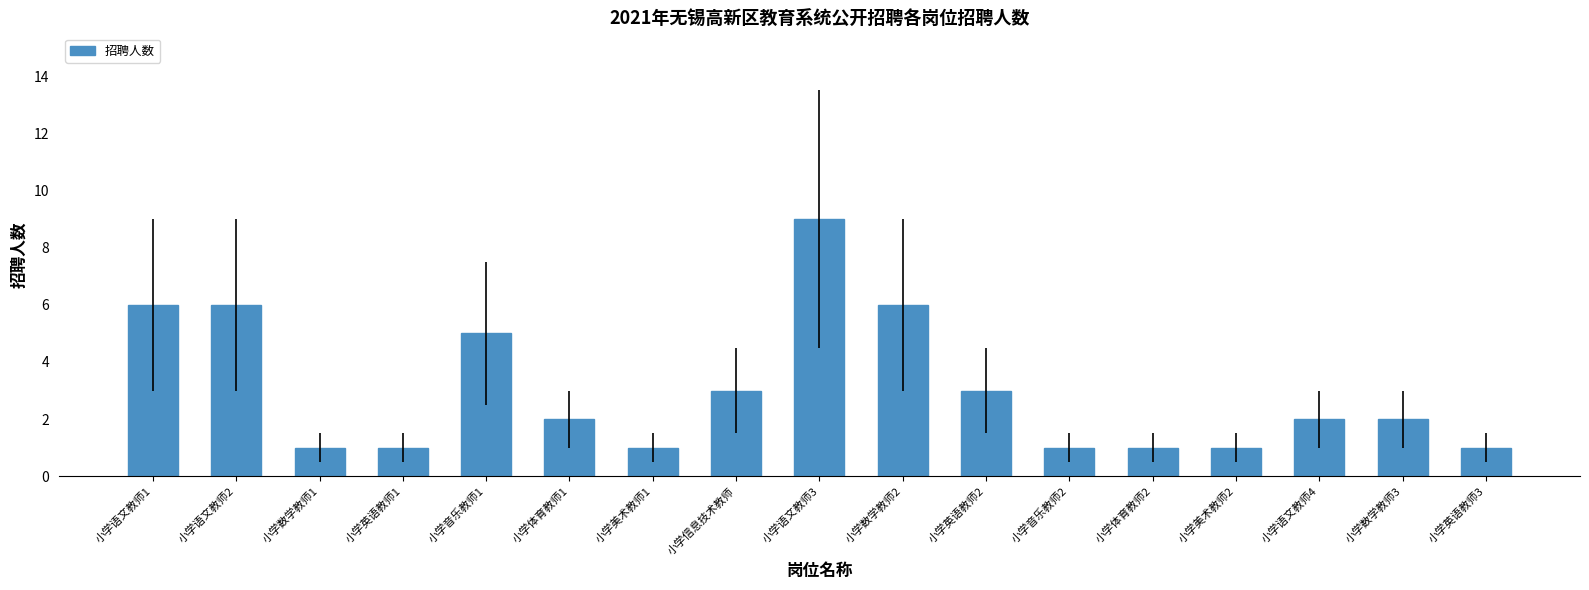

Is it true that the value at 小学语文教师3 is 16?

False